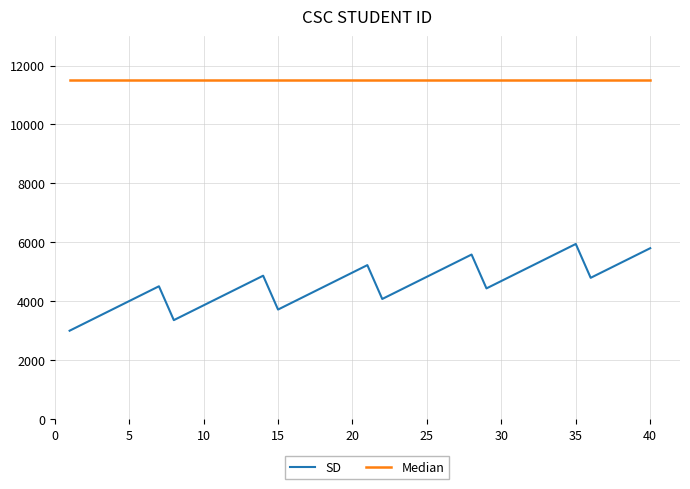

Which series has the largest total across all categories?

Median